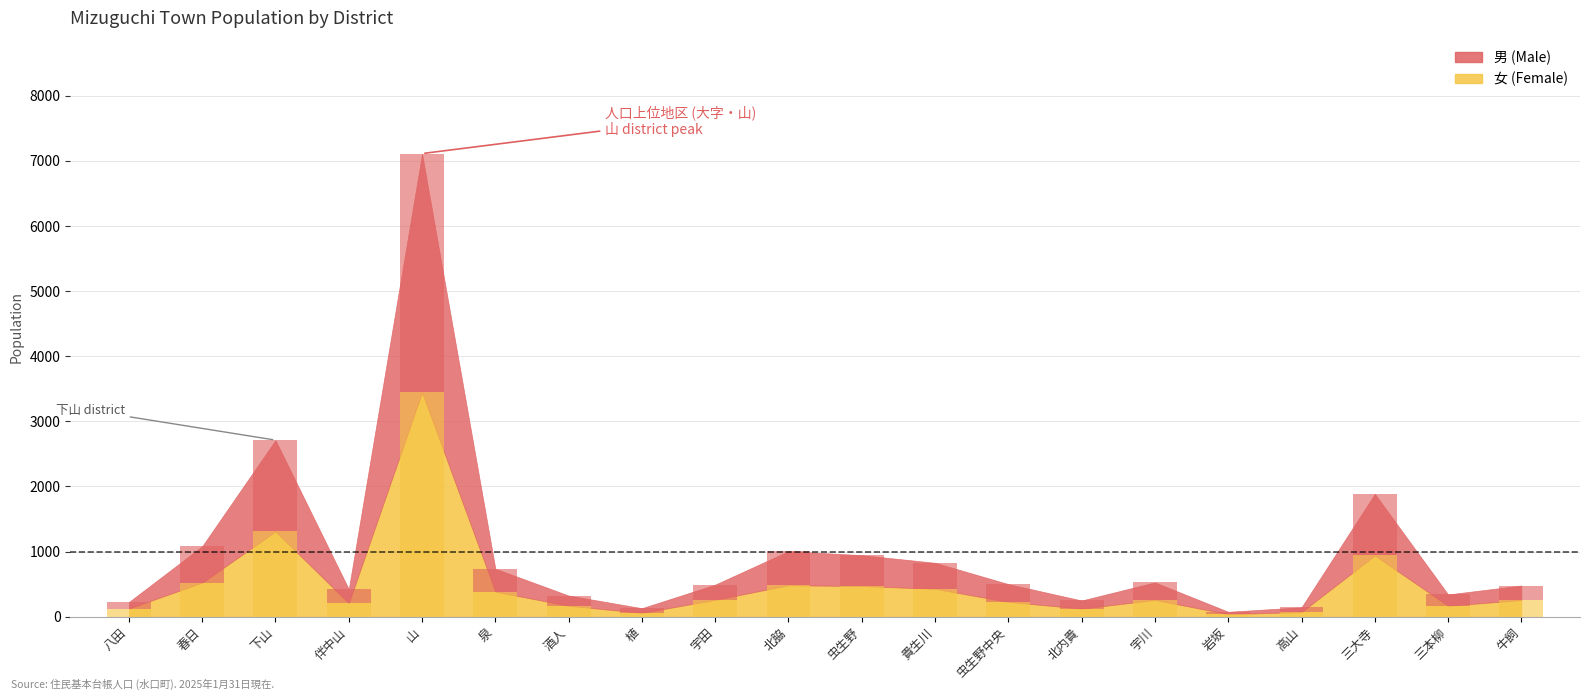

Reading right to left, extract all data points from this chart.

男: 牛飼=223	三本柳=174	三大寺=947	高山=73	岩坂=37	宇川=269	北内貴=125	虫生野中央=274	貴生川=400	虫生野=474	北脇=523	宇田=234	植=72	酒人=157	泉=352	山=3665	伴中山=215	下山=1402	春日=559	八田=100
女: 牛飼=257	三本柳=169	三大寺=941	高山=73	岩坂=40	宇川=259	北内貴=125	虫生野中央=228	貴生川=429	虫生野=472	北脇=484	宇田=260	植=60	酒人=169	泉=386	山=3445	伴中山=209	下山=1310	春日=524	八田=127